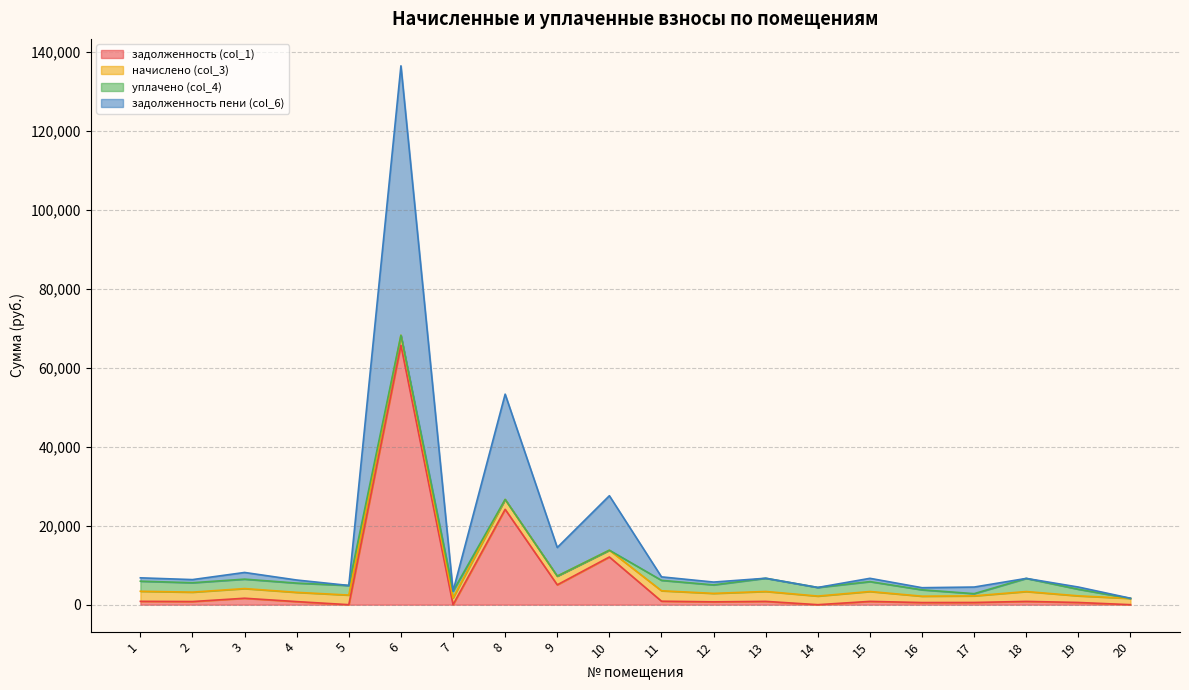

Between 20 and 2, which is larger?

2